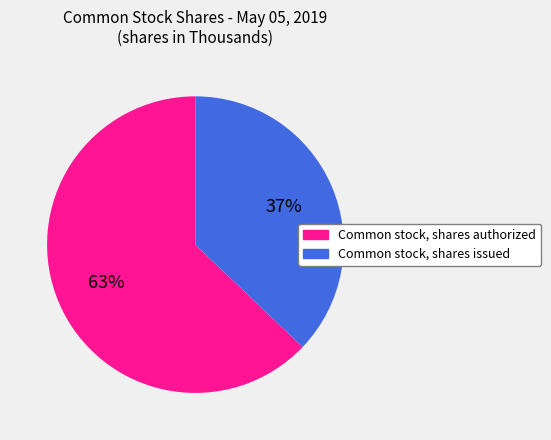

The Common stock, shares issued slice represents 31% of the pie. True or false?

False